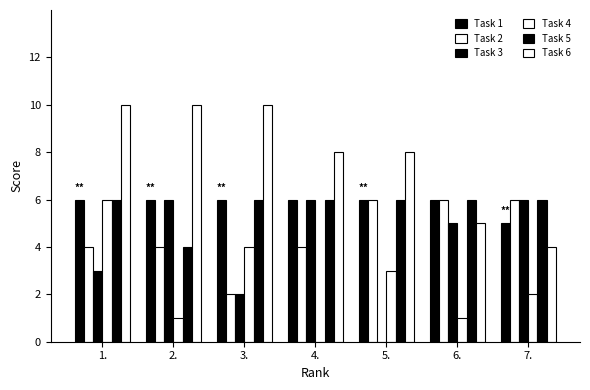

True or false: Task 1 has a value of 6 at 1..

True